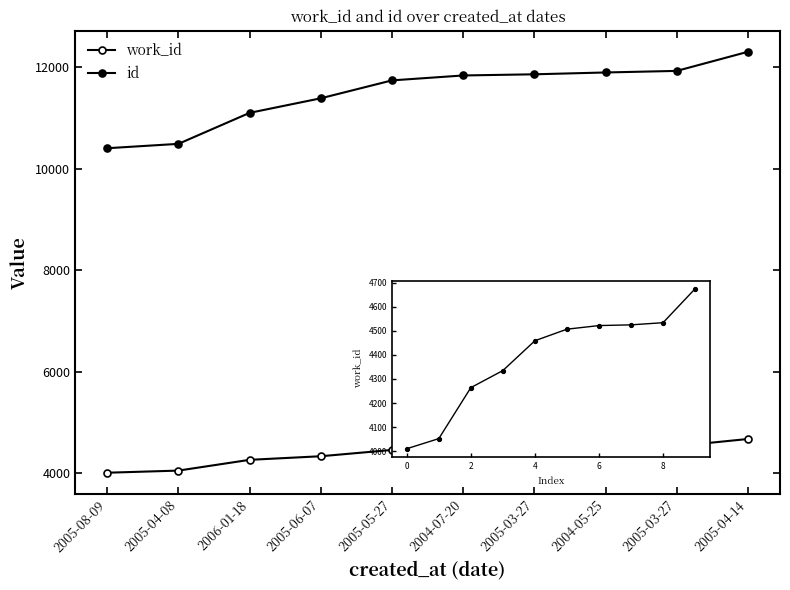

How many data points does each series have?

10